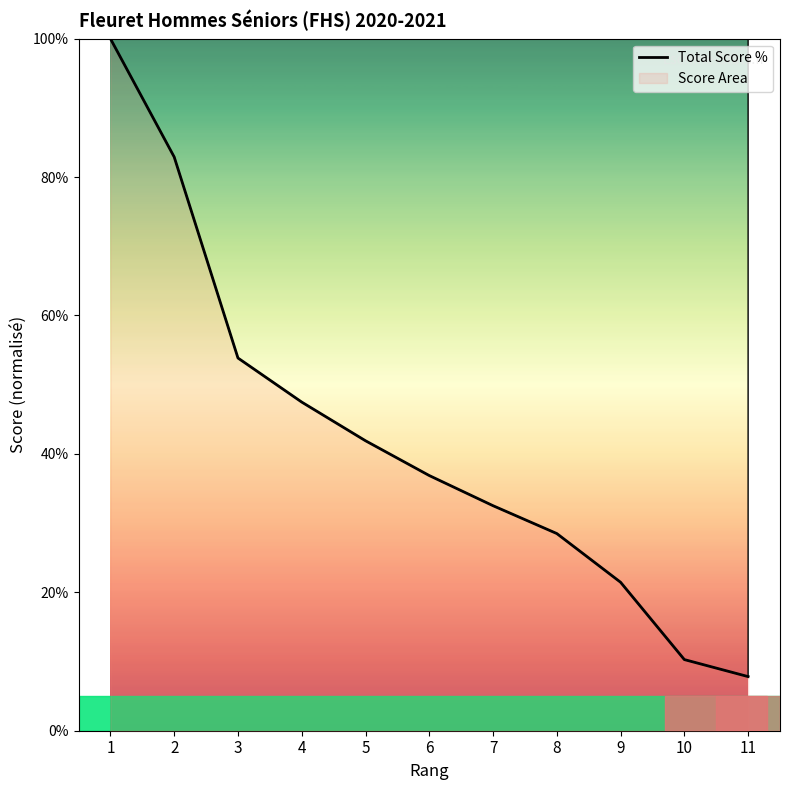

Approximately how many times larger is the value at 7 compared to 1?

0.3